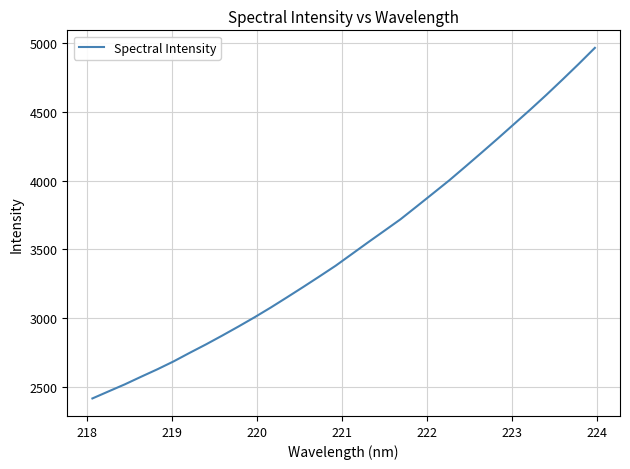

What is the minimum value shown in the chart?

2415.4